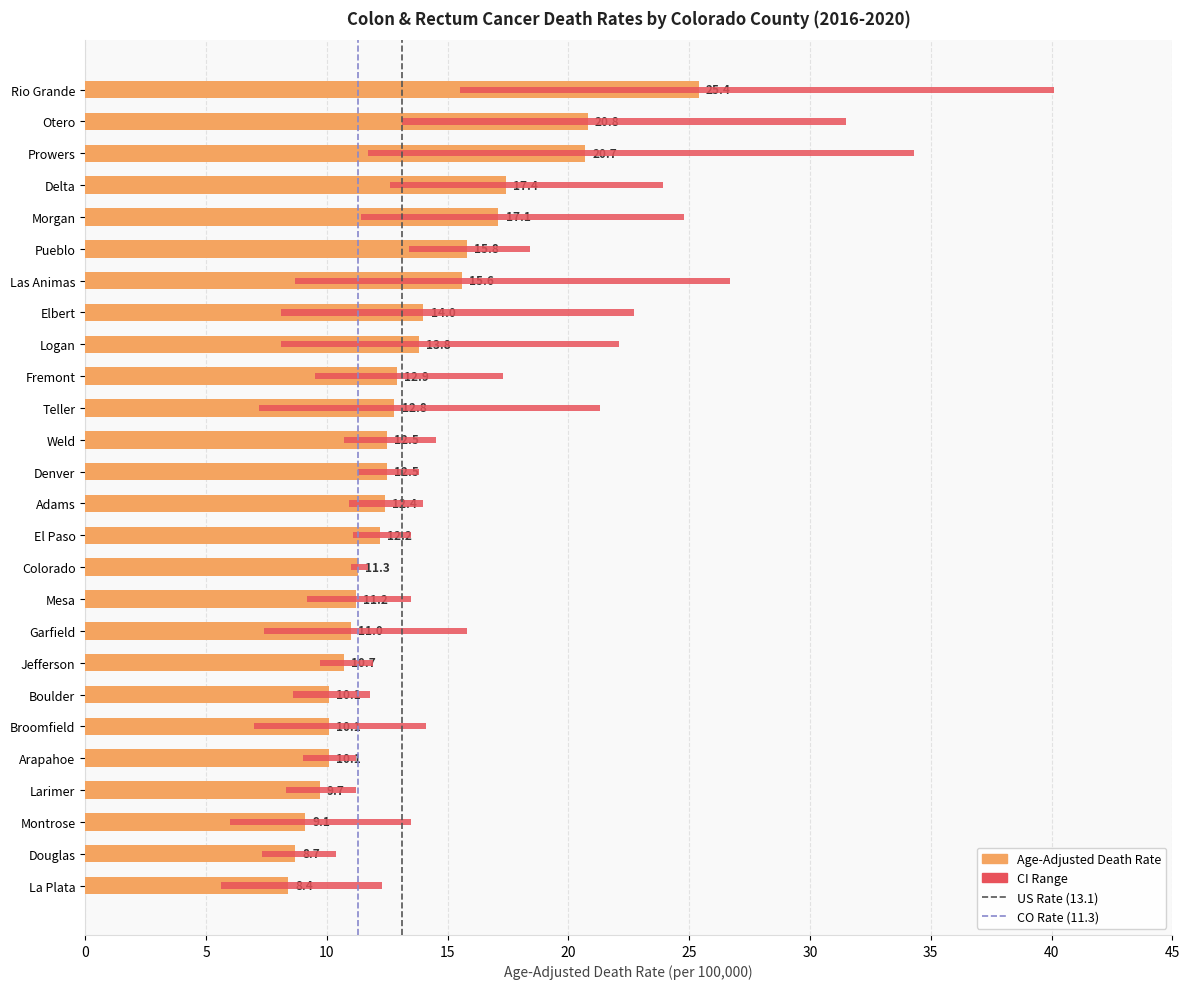

Reading right to left, transcribe all the data shown in this chart.

Age-Adjusted Death Rate: 25.4	20.8	20.7	17.4	17.1	15.8	15.6	14.0	13.8	12.9	12.8	12.5	12.5	12.4	12.2	11.3	11.2	11.0	10.7	10.1	10.1	10.1	9.7	9.1	8.7	8.4
Lower CI: 15.5	13.1	11.7	12.6	11.4	13.4	8.7	8.1	8.1	9.5	7.2	10.7	11.3	10.9	11.1	11.0	9.2	7.4	9.7	8.6	7.0	9.0	8.3	6.0	7.3	5.6
Upper CI: 40.1	31.5	34.3	23.9	24.8	18.4	26.7	22.7	22.1	17.3	21.3	14.5	13.8	14.0	13.5	11.7	13.5	15.8	11.9	11.8	14.1	11.2	11.2	13.5	10.4	12.3